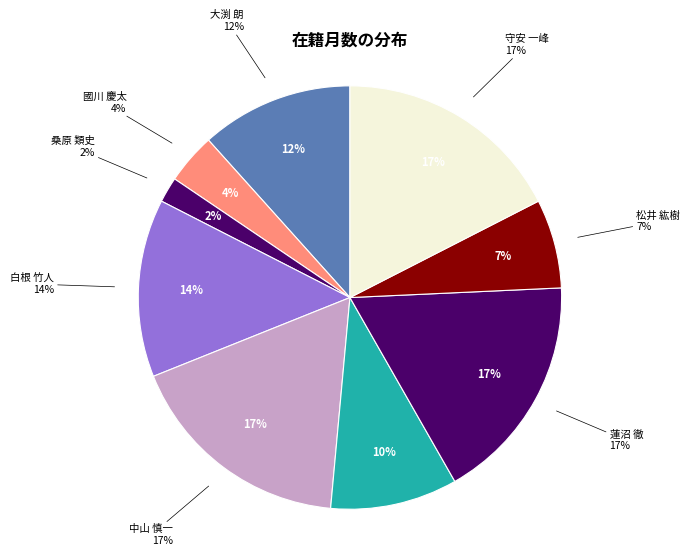

Does 大渕 朗 account for over 50% of the chart?

No